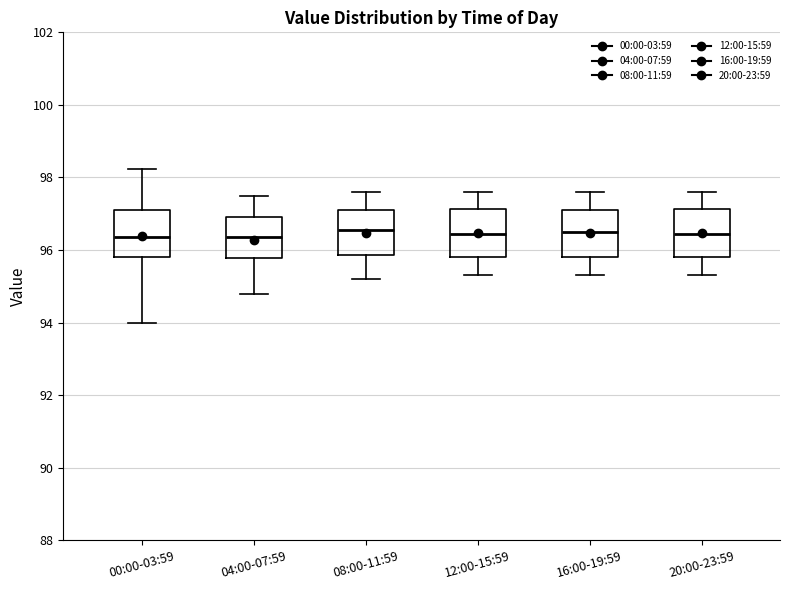

Reading left to right, transcribe this box plot: for each box, give where its median line is, the range the box spans, and where its two whiskers end, as read against the y-axis. The values are not printed on the chart, so give them approximately, as read against the axis.

00:00-03:59: median 96.4, box 95.8 to 97.2, whiskers 94.0 to 98.2
04:00-07:59: median 96.4, box 95.8 to 97.0, whiskers 94.8 to 97.6
08:00-11:59: median 96.6, box 95.8 to 97.2, whiskers 95.2 to 97.6
12:00-15:59: median 96.4, box 95.8 to 97.2, whiskers 95.4 to 97.6
16:00-19:59: median 96.6, box 95.8 to 97.2, whiskers 95.4 to 97.6
20:00-23:59: median 96.4, box 95.8 to 97.2, whiskers 95.4 to 97.6